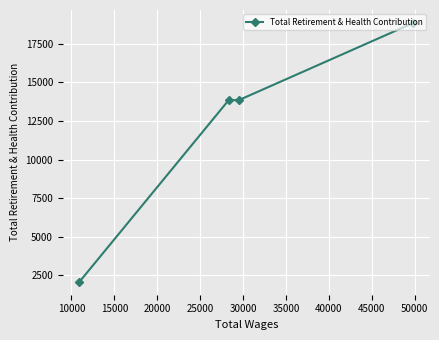

What is the minimum value shown in the chart?

2092